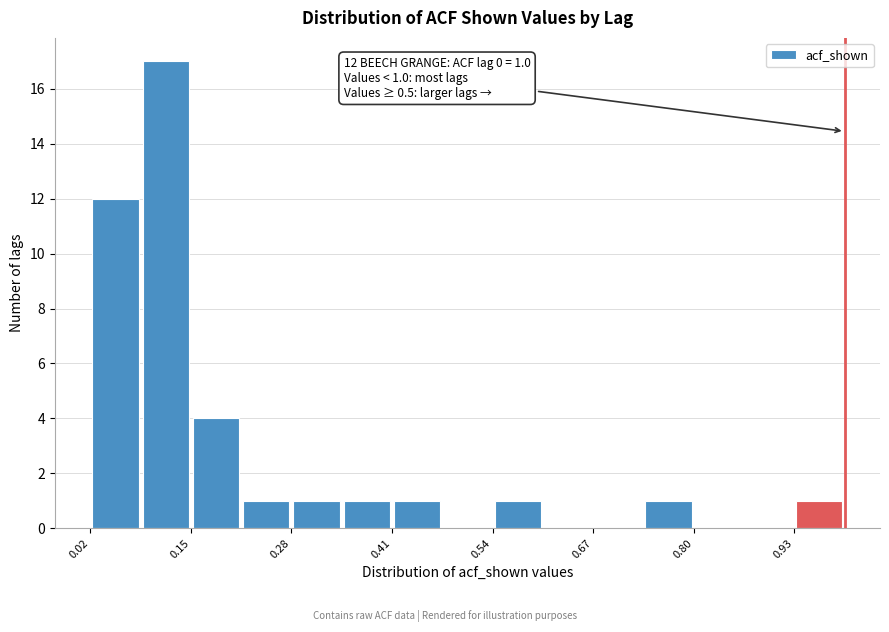

Around what value on the x-axis is the tallest bar? Give the approximate position of its centre, as read against the axis.

0.12